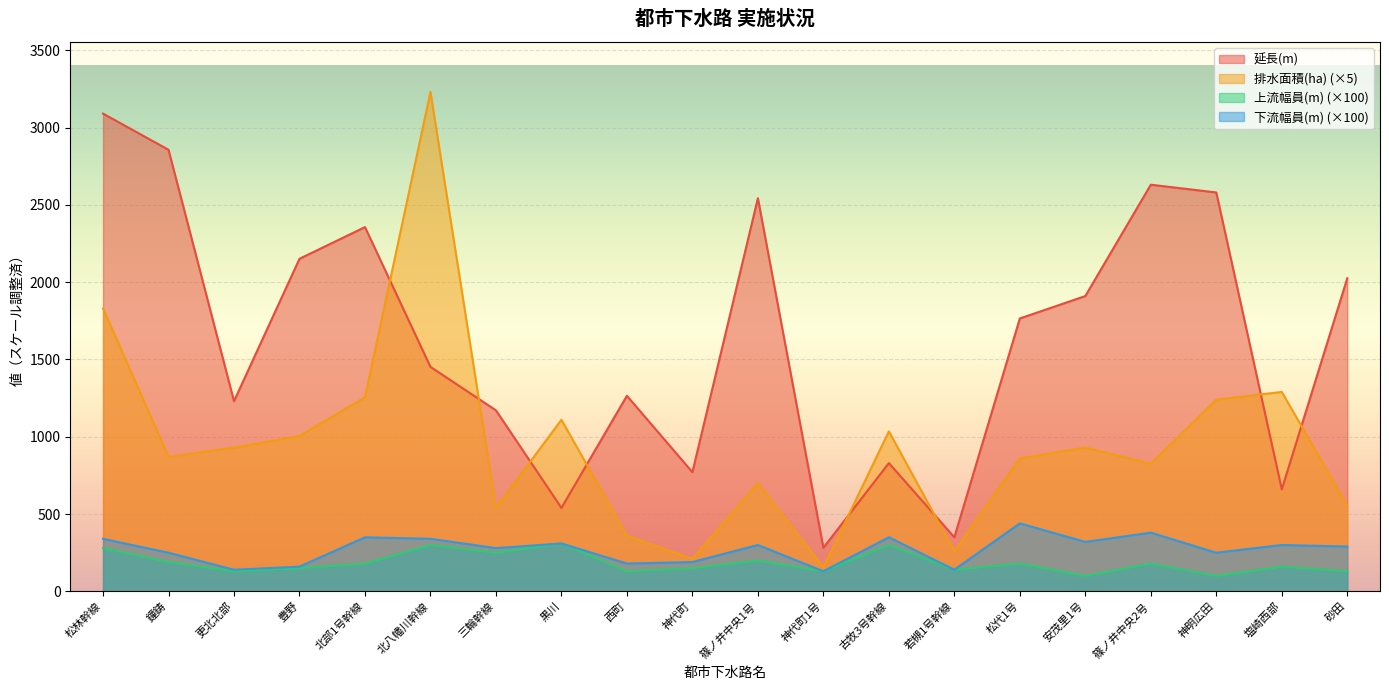

At which category does 上流幅員(m) reach its first local valley?

更北北部